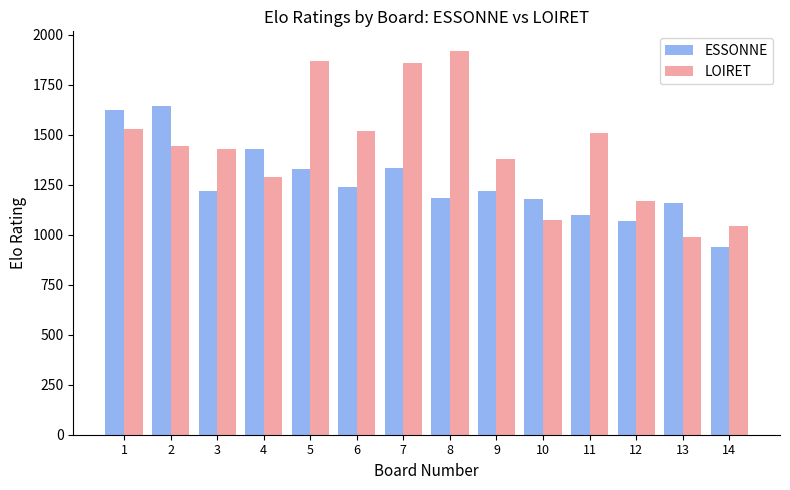

Which category has the highest value in the LOIRET series?

8